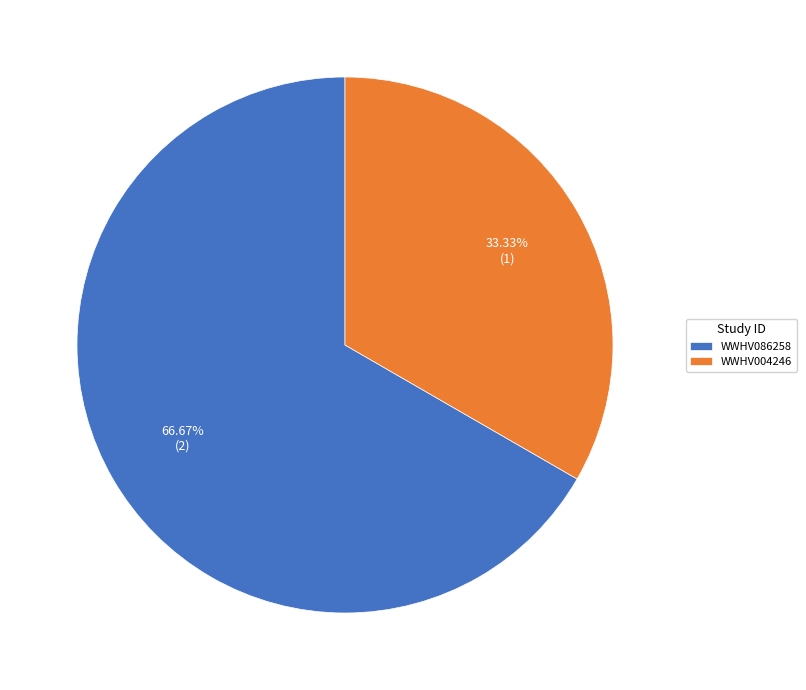

What percentage is the WWHV086258 slice, to the nearest percent?

67%